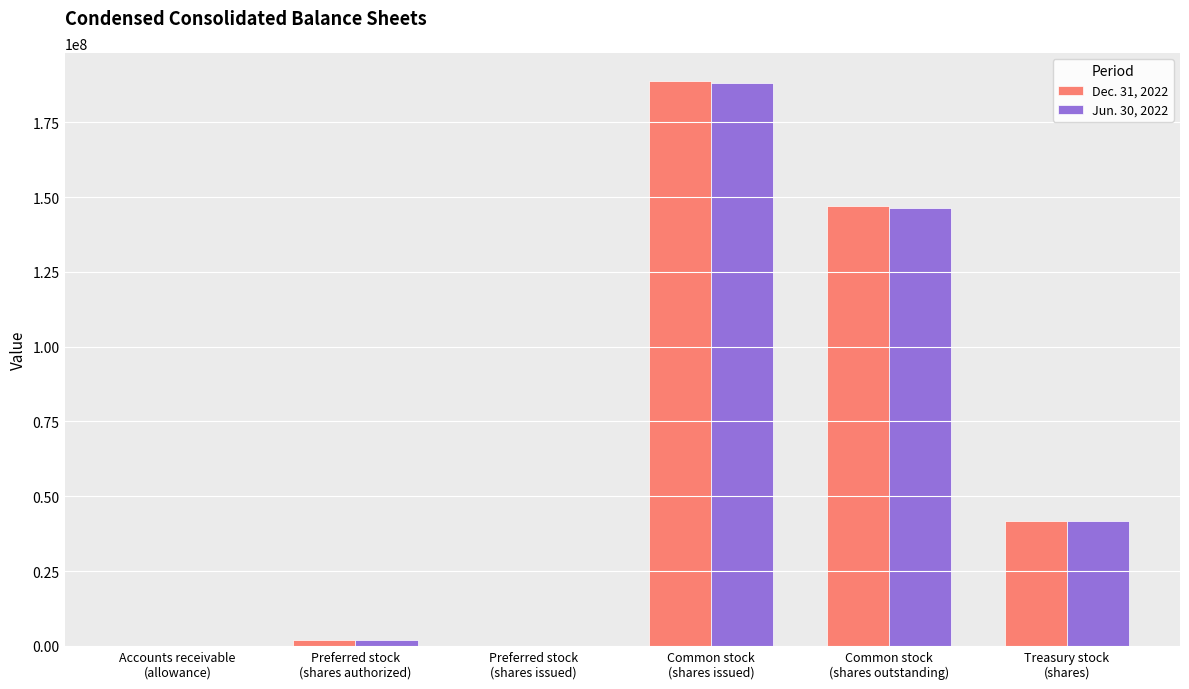

What are all the series names shown in the legend?

Dec. 31, 2022, Jun. 30, 2022